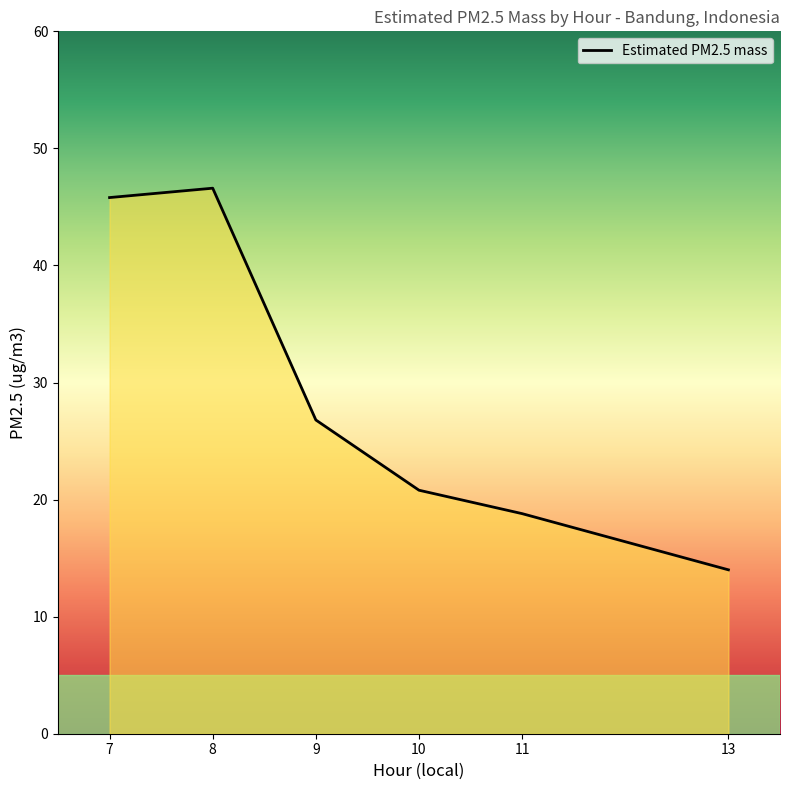

At which label does the data first exceed 26?

7